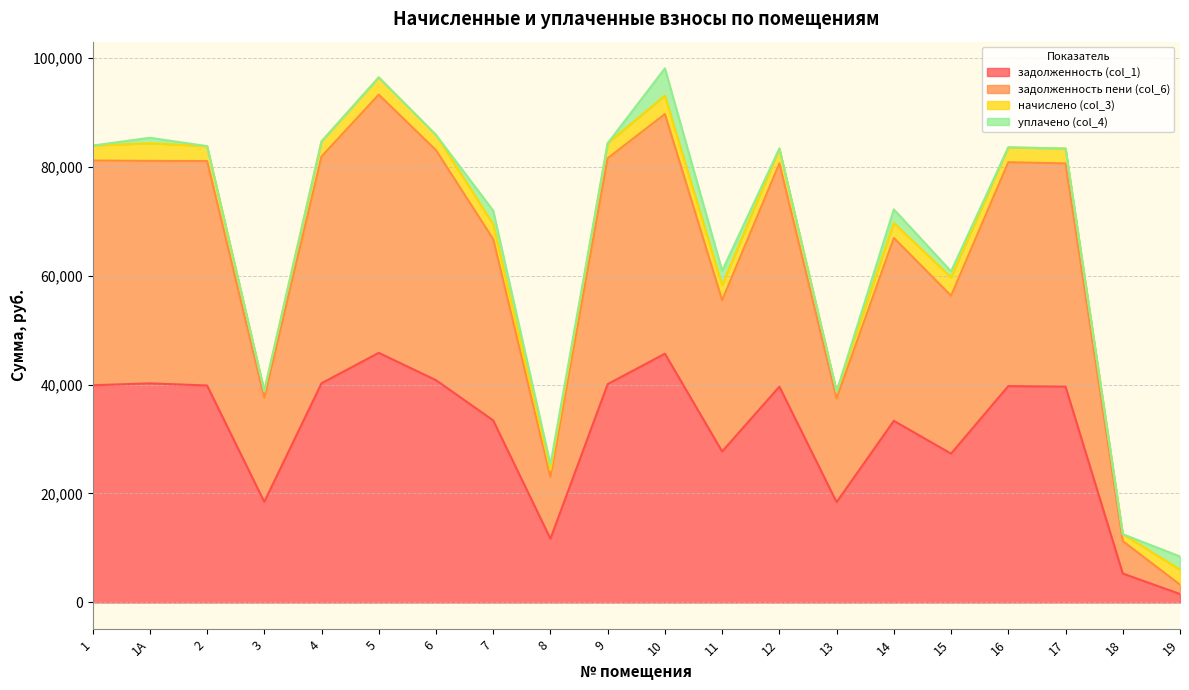

The value of задолженность (col_1) at 1А is 53099.5. True or false?

False